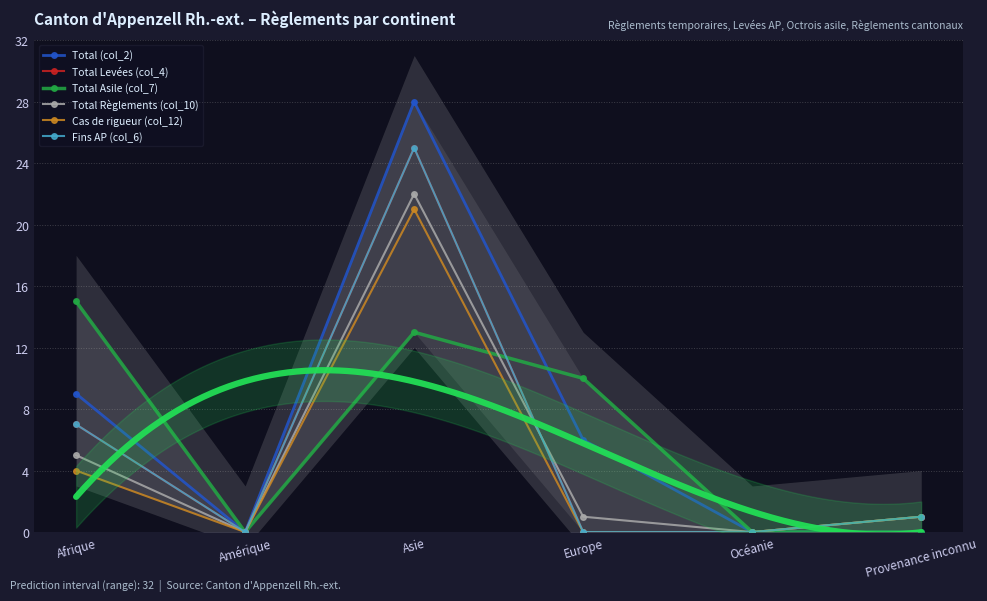

How many distinct data groups are displayed?

6